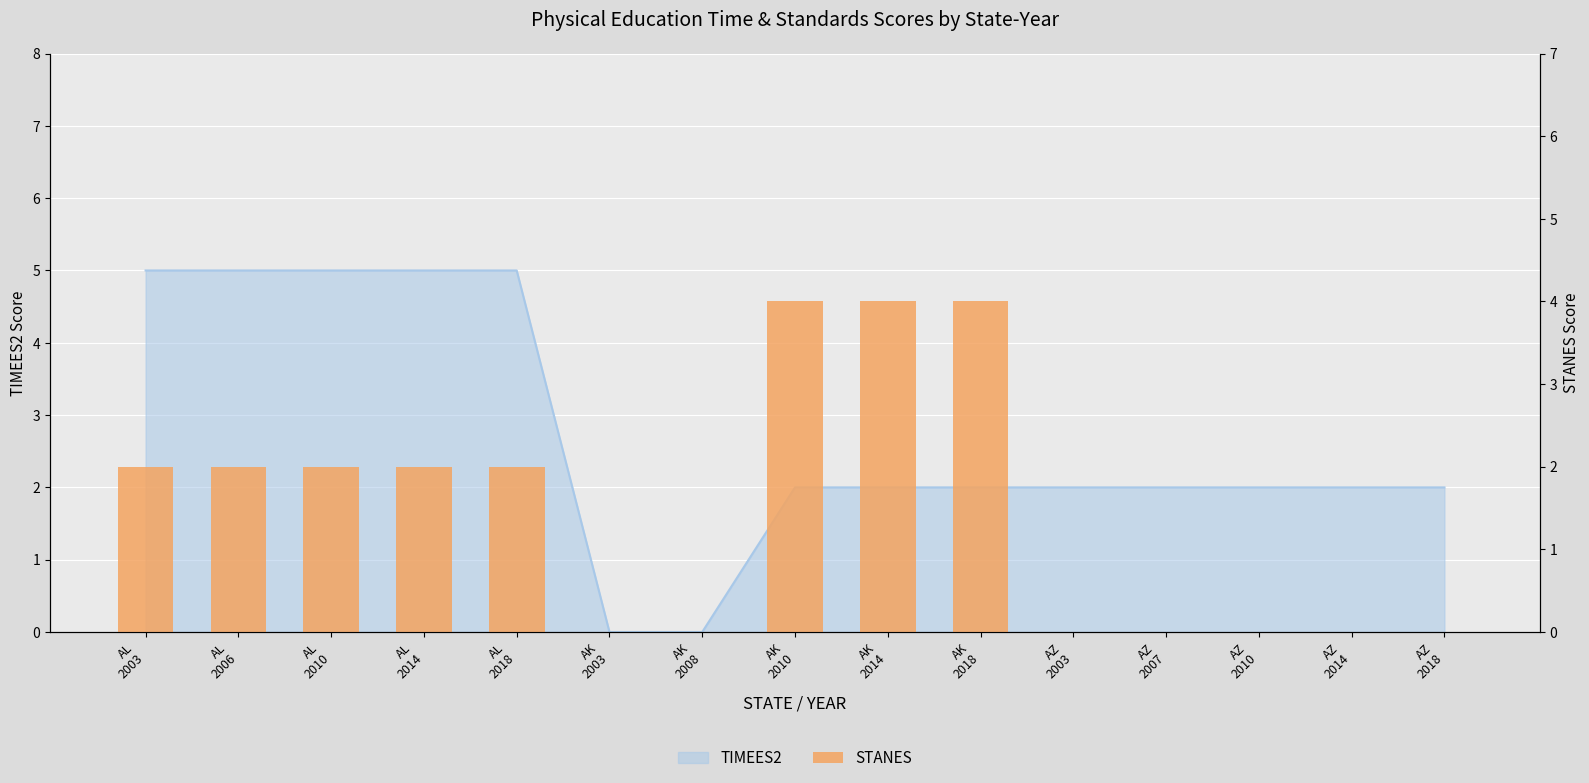

Does the chart contain stacked bars?

No